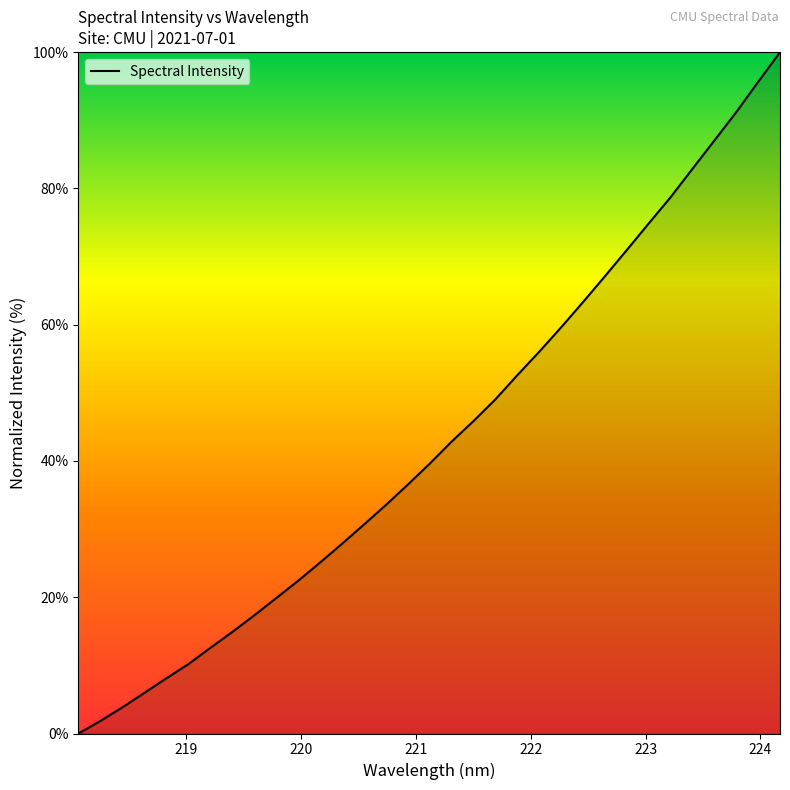

What is the greatest value displayed?

100.0